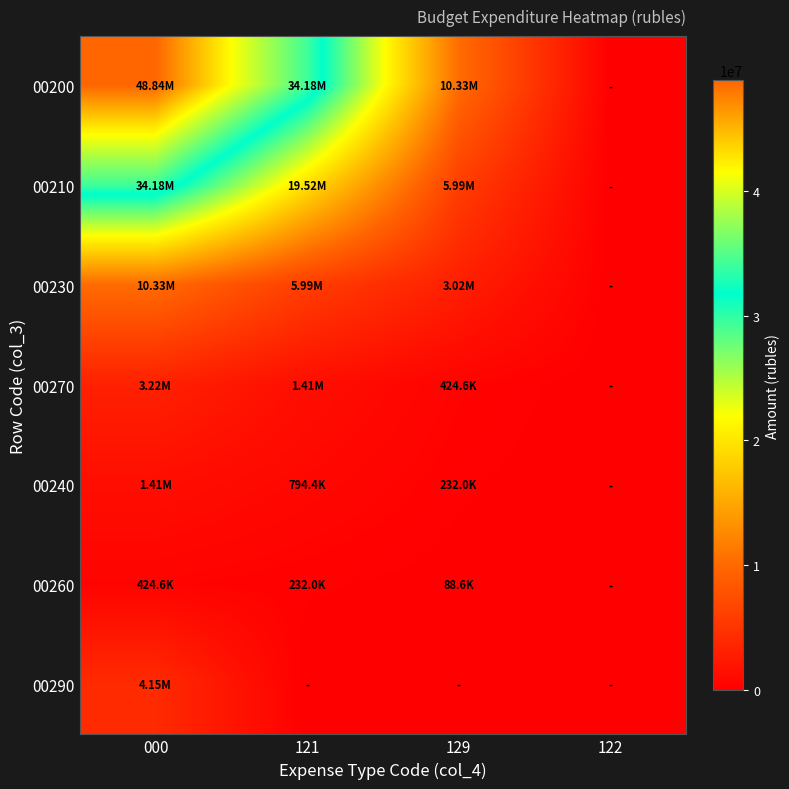

Reading left to right, transcribe all the data shown in this chart.

00200: 000=48842113.7	121=34178038.8	129=10325104.2	122=0.0
00210: 000=34178038.8	121=19516425.1	129=5991107.3	122=0.0
00230: 000=10325104.2	121=5991107.3	129=3022100.3	122=0.0
00270: 000=3216535.0	121=1411696.4	129=424641.9	122=0.0
00240: 000=1411696.4	121=794413.8	129=232045.5	122=0.0
00260: 000=424641.9	121=232045.5	129=88597.2	122=0.0
00290: 000=4151115.0	121=0.0	129=0.0	122=0.0